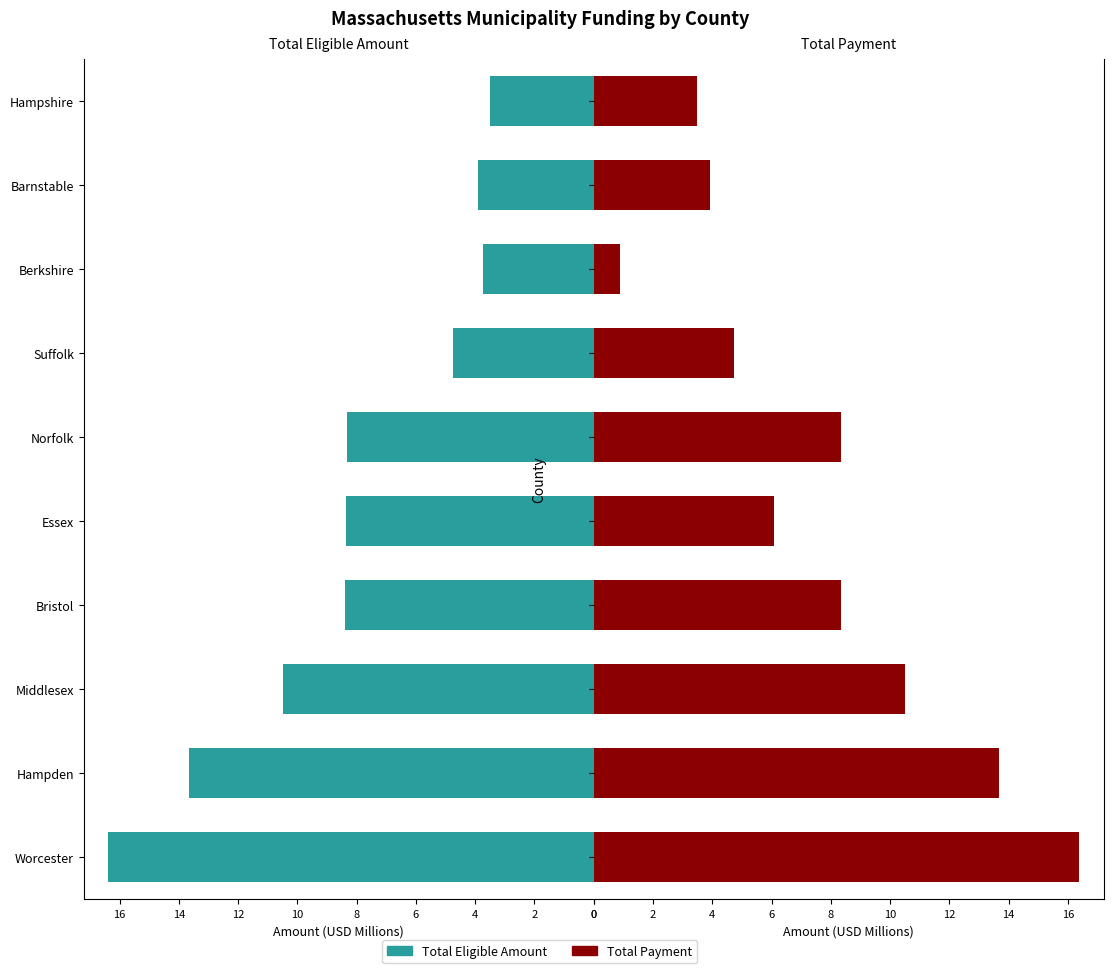

Read the Total Payment value at Hampden.

13.7